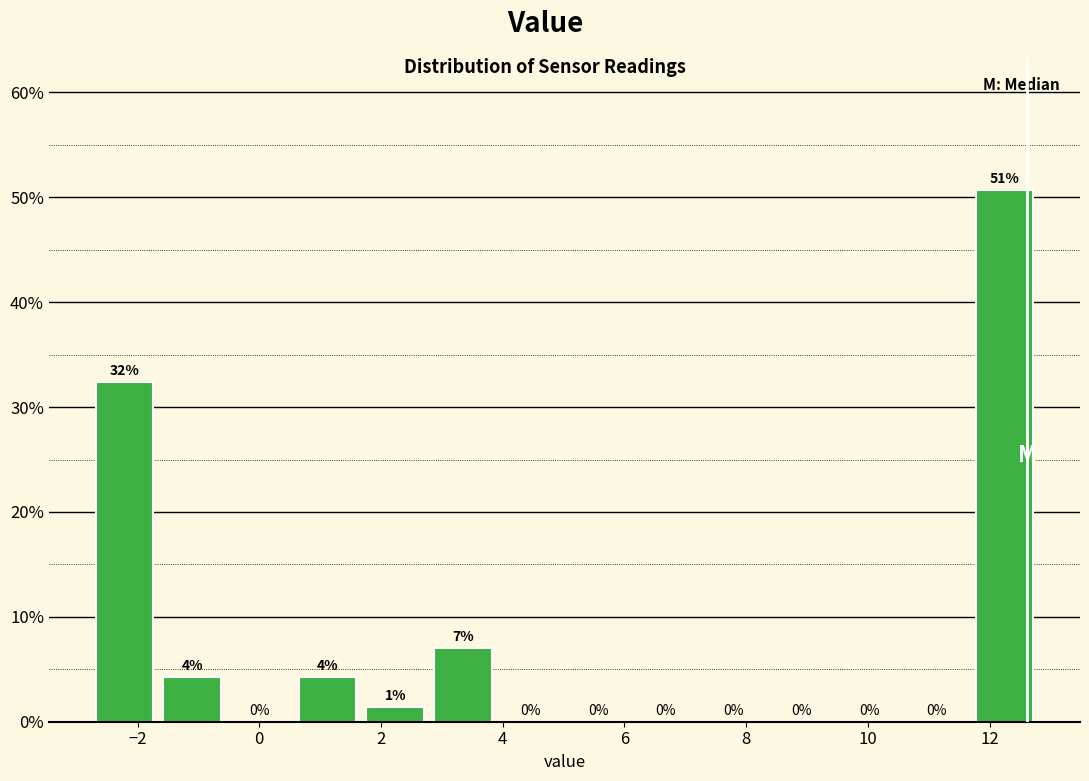

Over which range of the x-axis is the bar tallest?

11.6 to 12.8